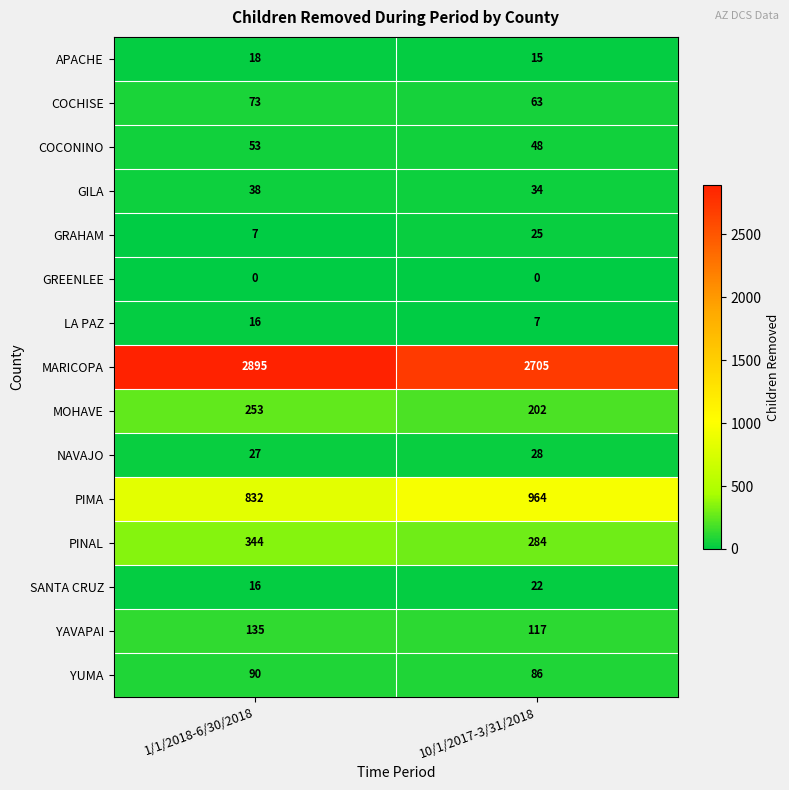

True or false: SANTA CRUZ has a value of 10 at 1/1/2018-6/30/2018.

False